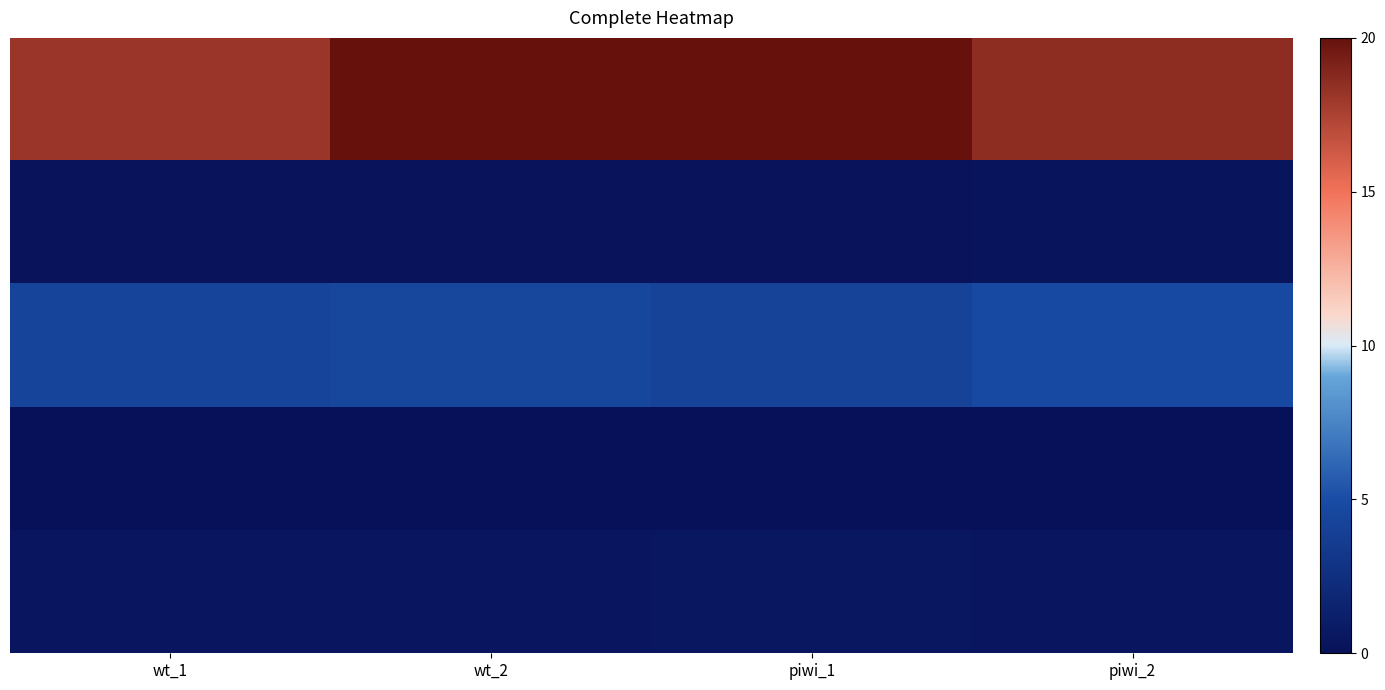

What is the spread (max minus min) of values at piwi_2?

18.6